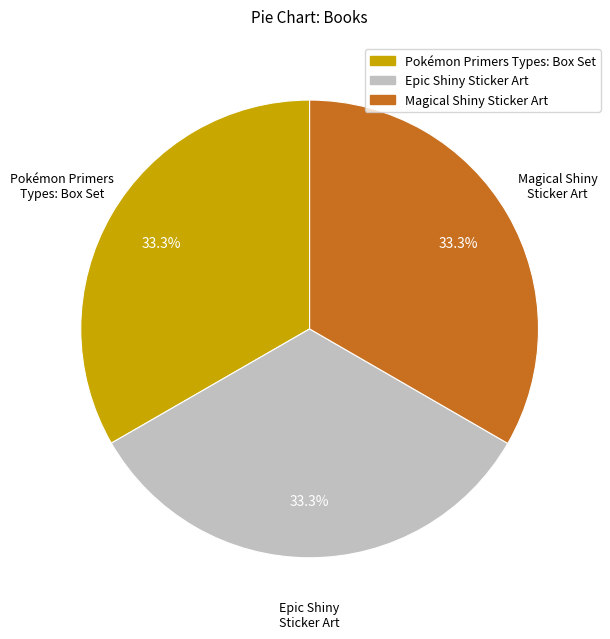

Is the sum of Epic Shiny Sticker Art and Magical Shiny Sticker Art greater than half?

Yes